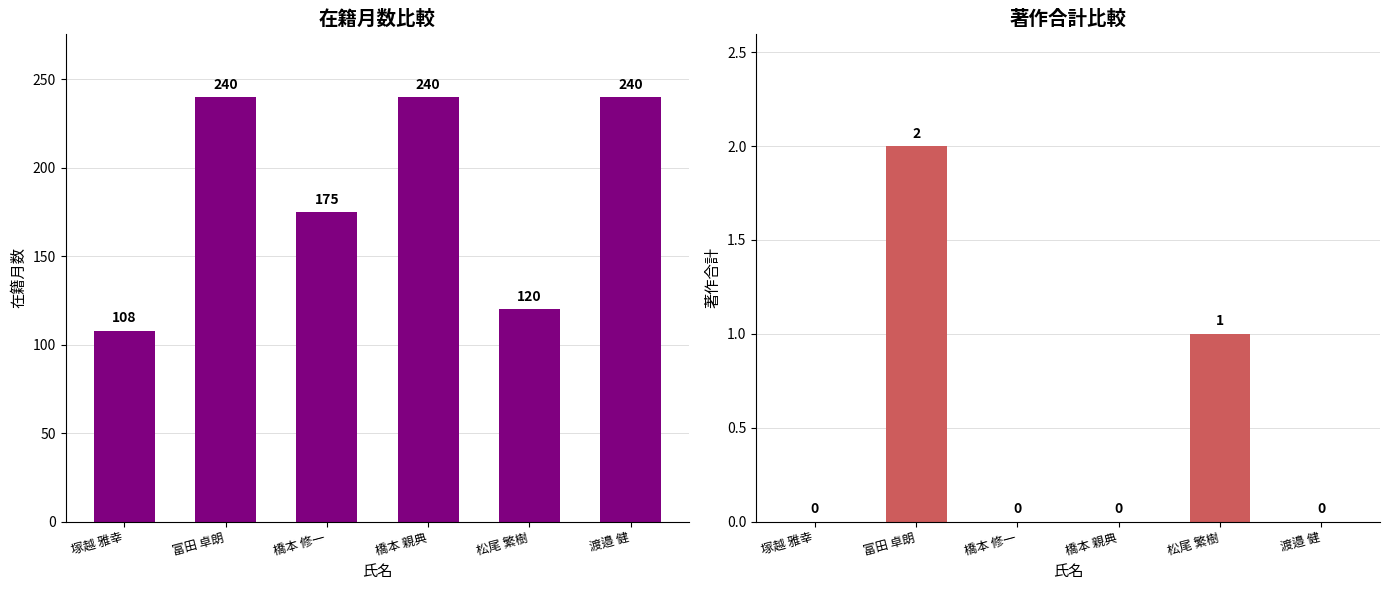

At which category does the chart reach its minimum across all series?

塚越 雅幸